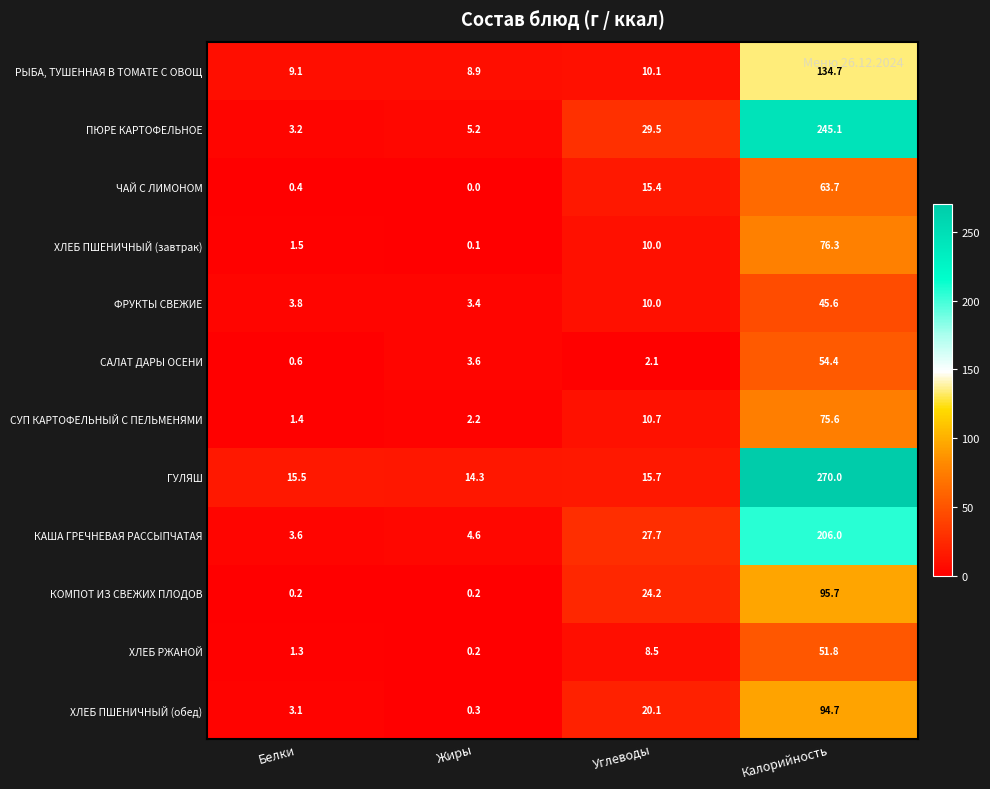

What is the sum of all ПЮРЕ КАРТОФЕЛЬНОЕ values?

283.0